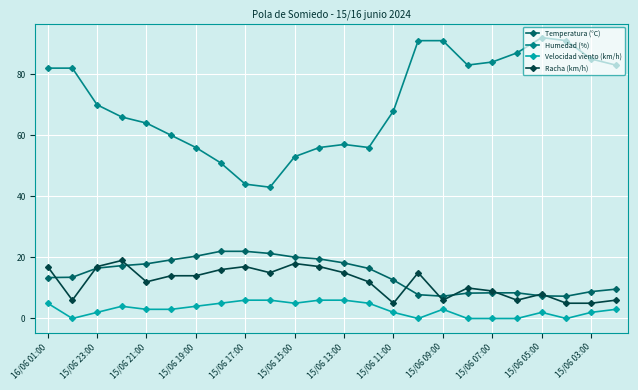

Which series has the largest total across all categories?

Humedad (%)